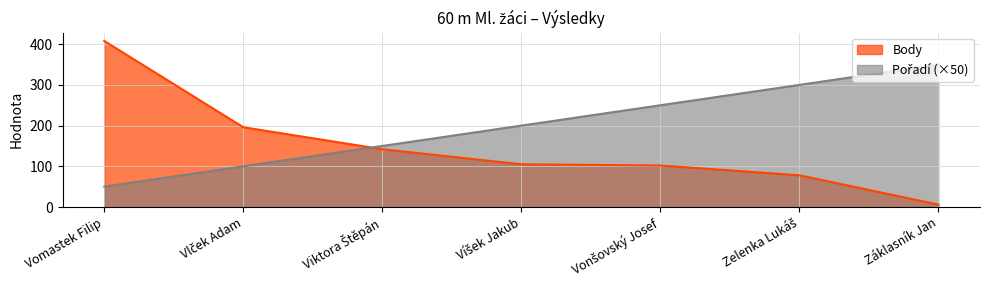

How many intersections are there between Body and Pořadí?

1